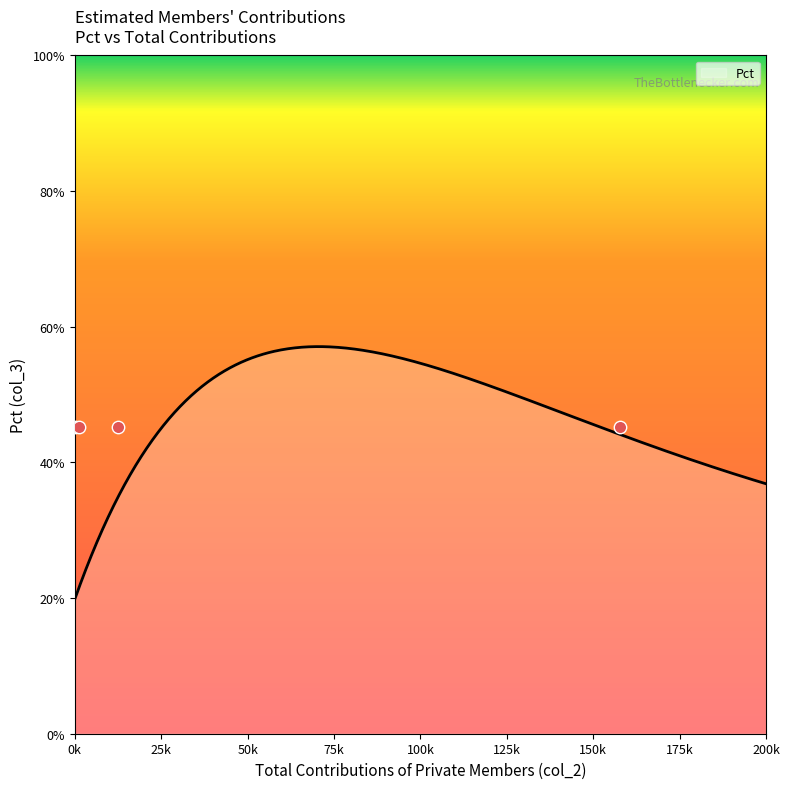

Approximately how many times larger is the value at 100.0 compared to 1000.0?

1.0